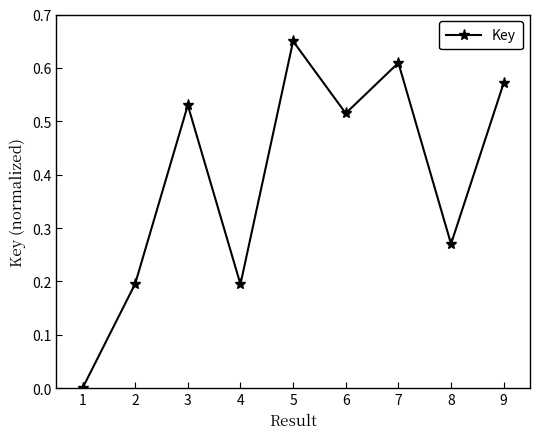

What is the value of the 2nd point from the left?

0.2